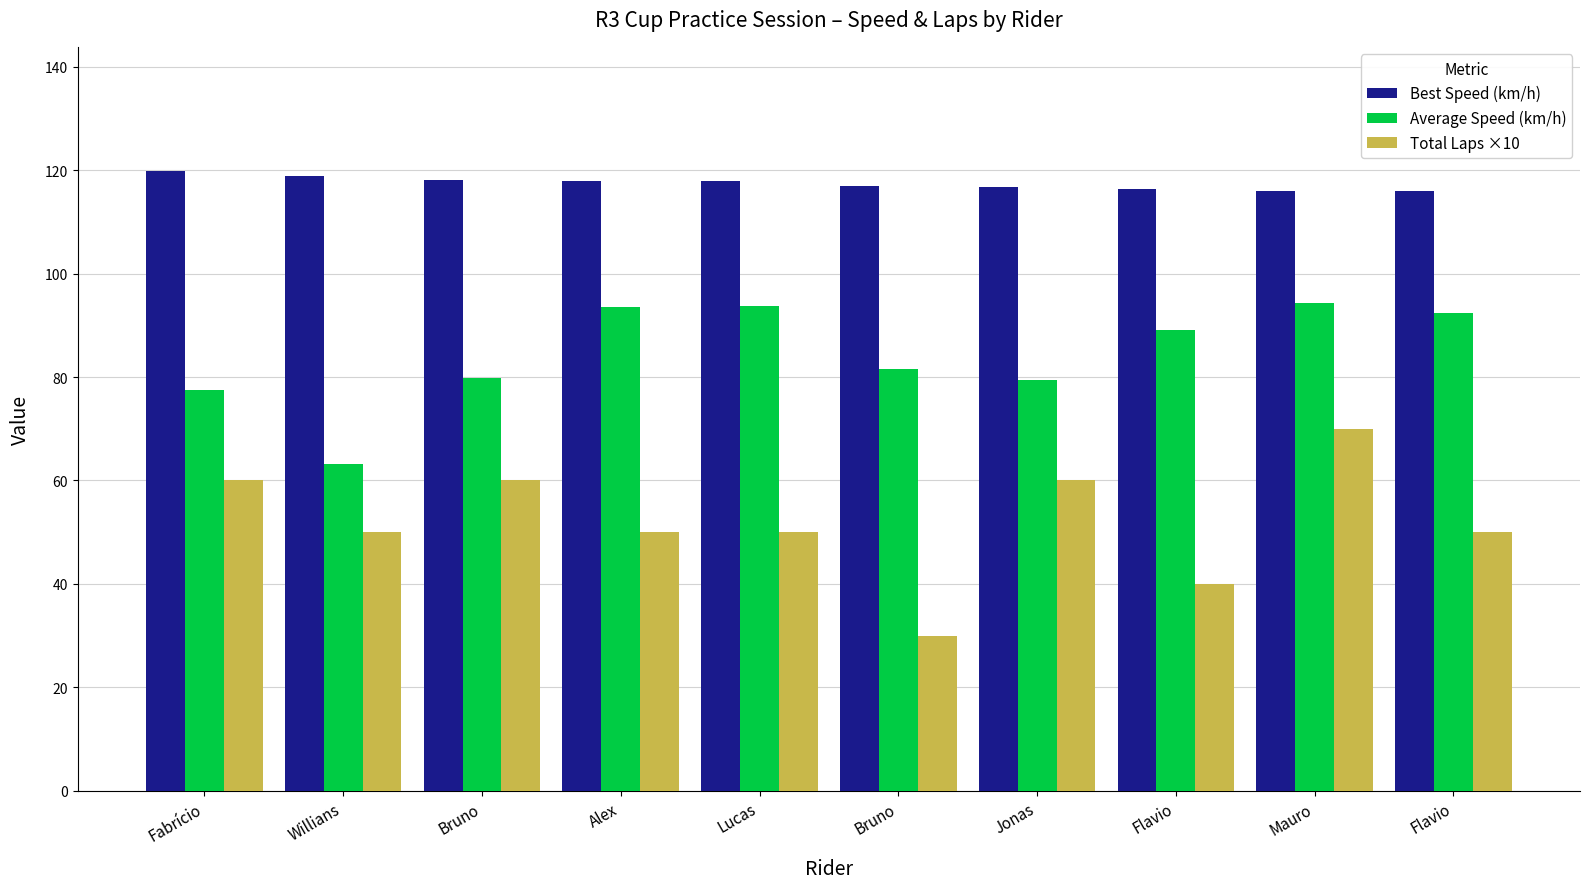

At which category is the sum across all series the highest?

Mauro